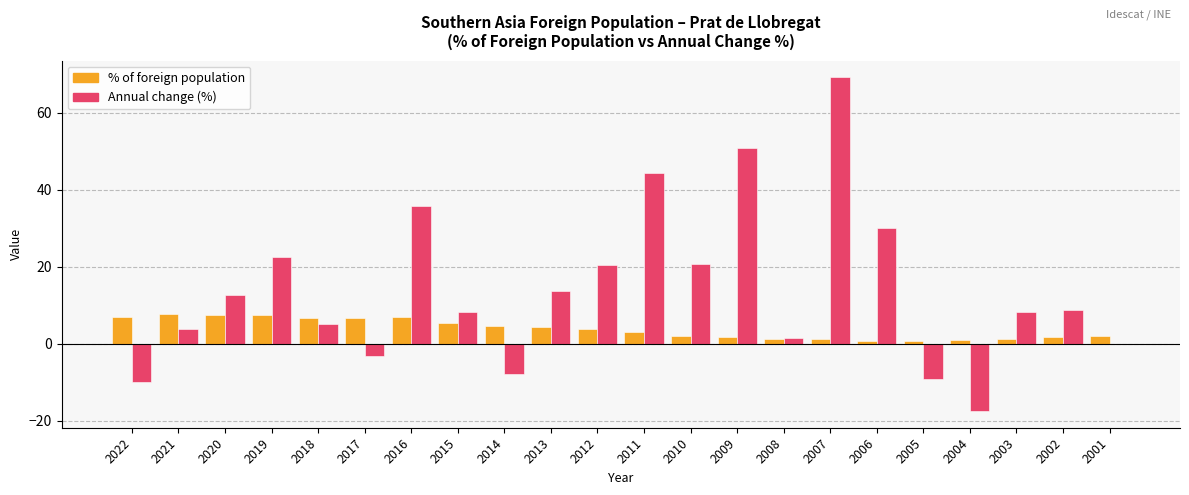

What is the sum of the % of foreign population values at 2011 and 2020?

10.4